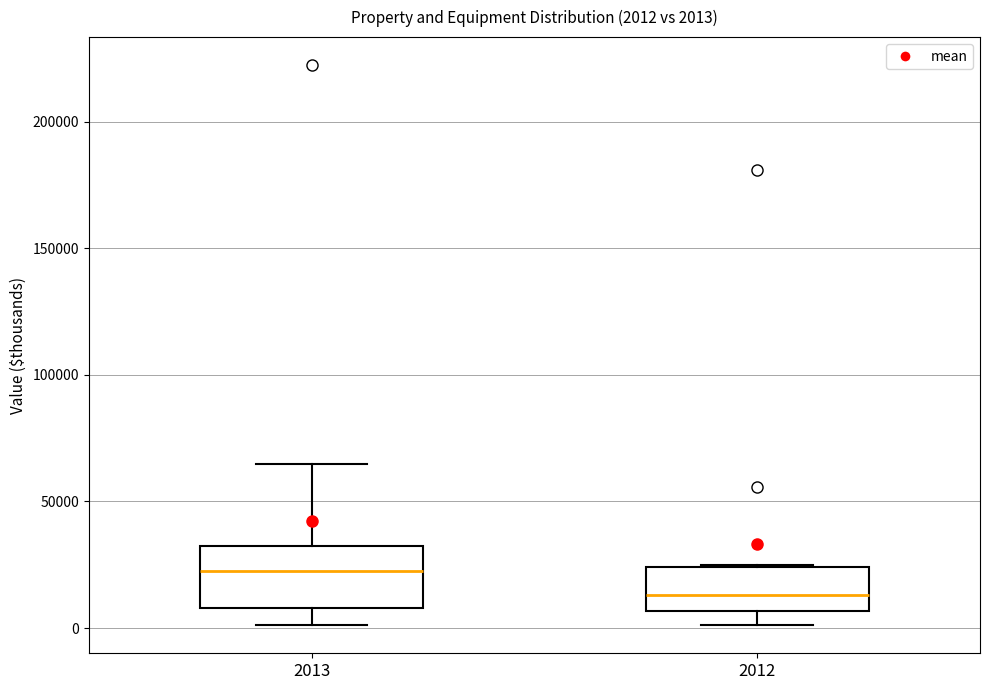

Which box's median line is the lowest?

2012